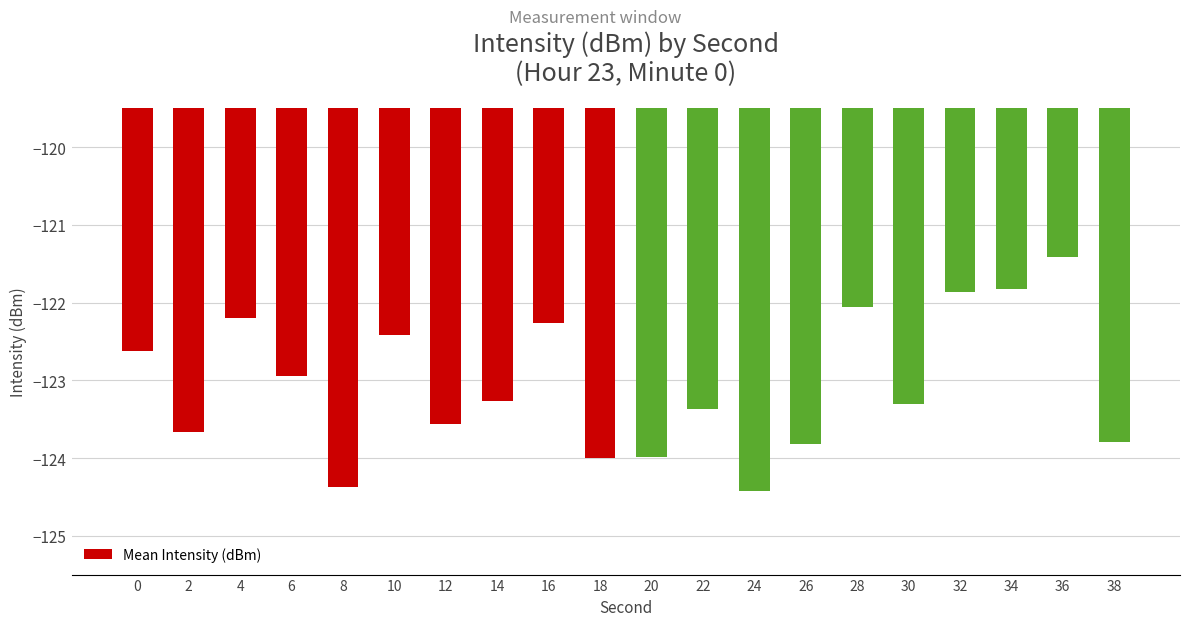

True or false: the data shows -180.8 at 16.

False